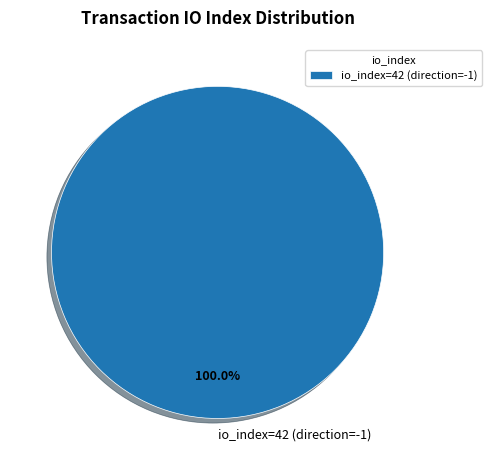

Rank the categories by value from lowest to highest.

io_index=42 (direction=-1)